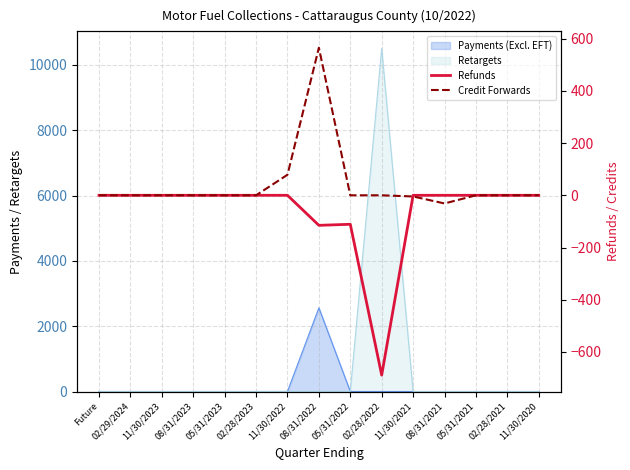

True or false: Refunds has more than 1 points higher than both neighbors.

False